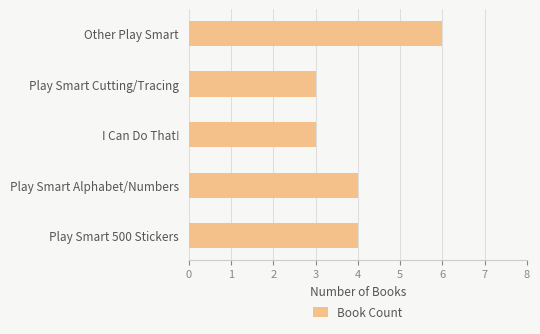

What is the difference between the maximum and minimum values?

3